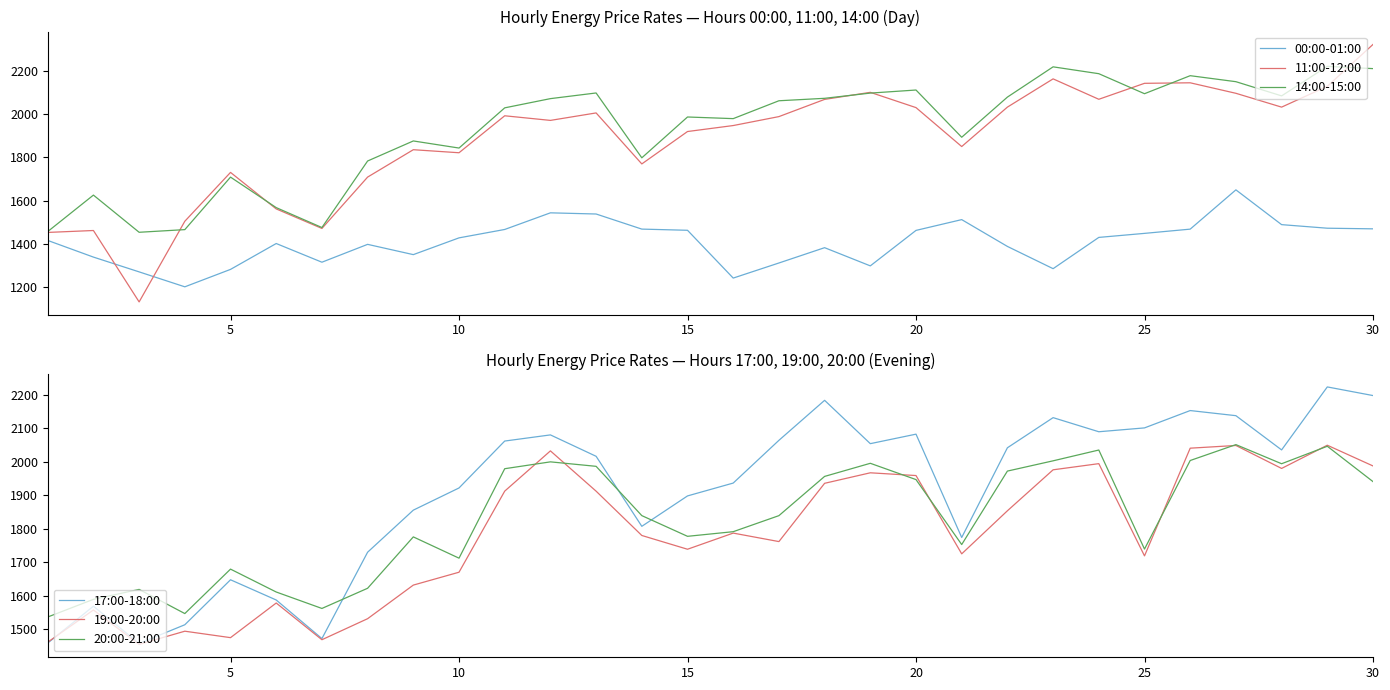

Which series has the largest range (max minus min)?

11:00-12:00